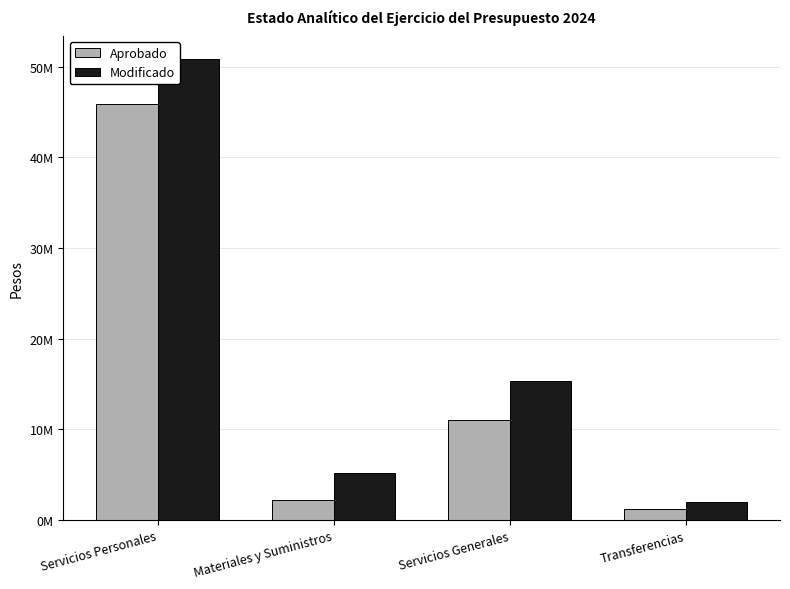

List the series in order of their overall mean, lowest first.

Aprobado, Modificado